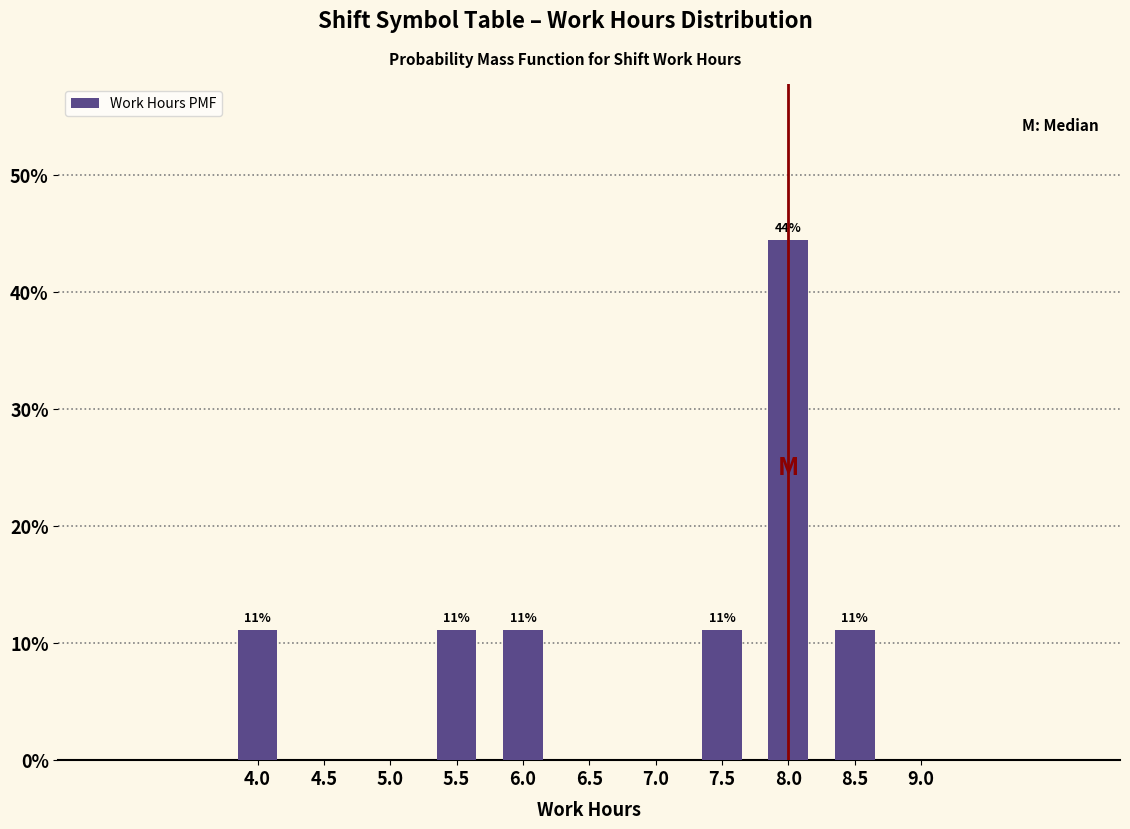

Are the bars horizontal?

No